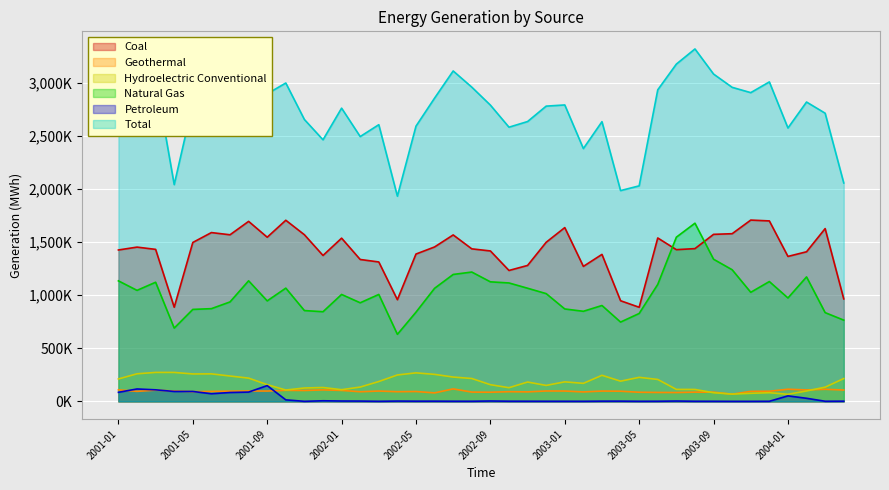

At which category does the chart reach its minimum across all series?

2003-10